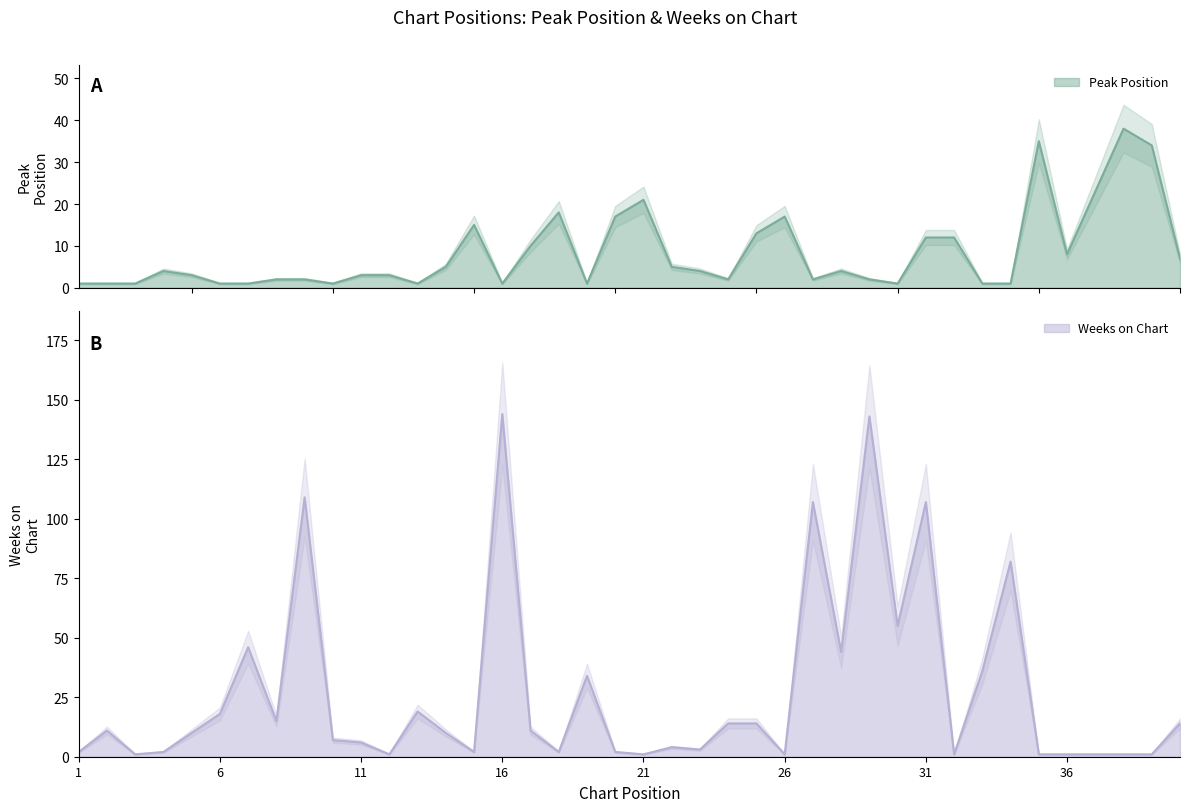

How many intersections are there between Peak Position and Weeks on Chart?

15